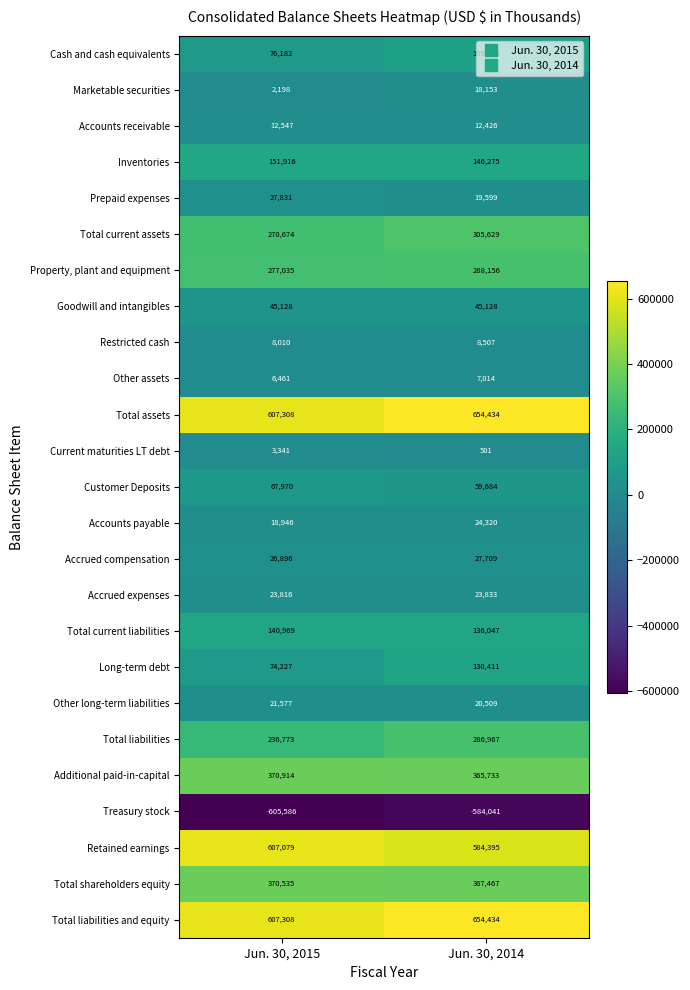

How many distinct data groups are displayed?

25